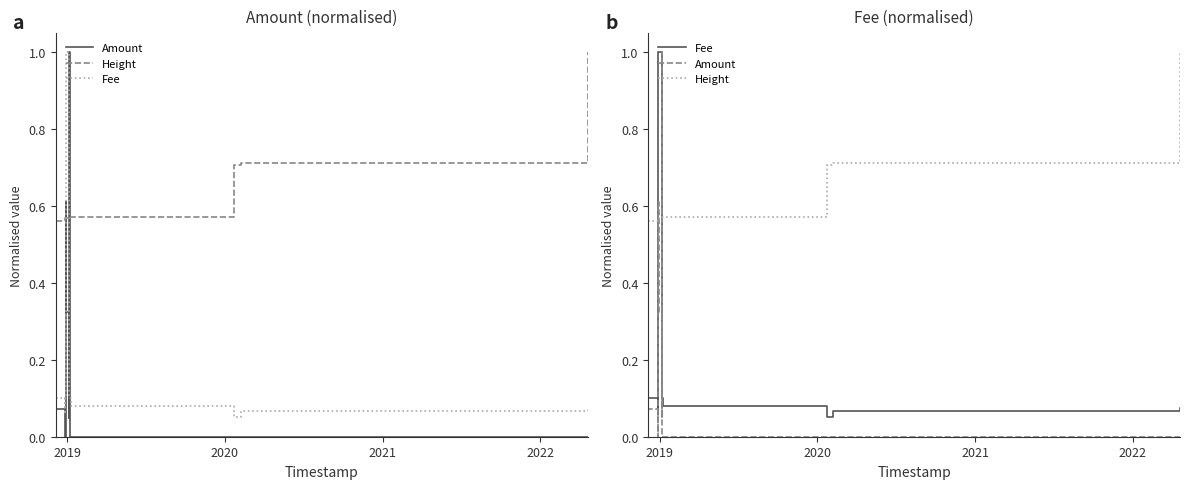

How many lines are shown in the chart?

3